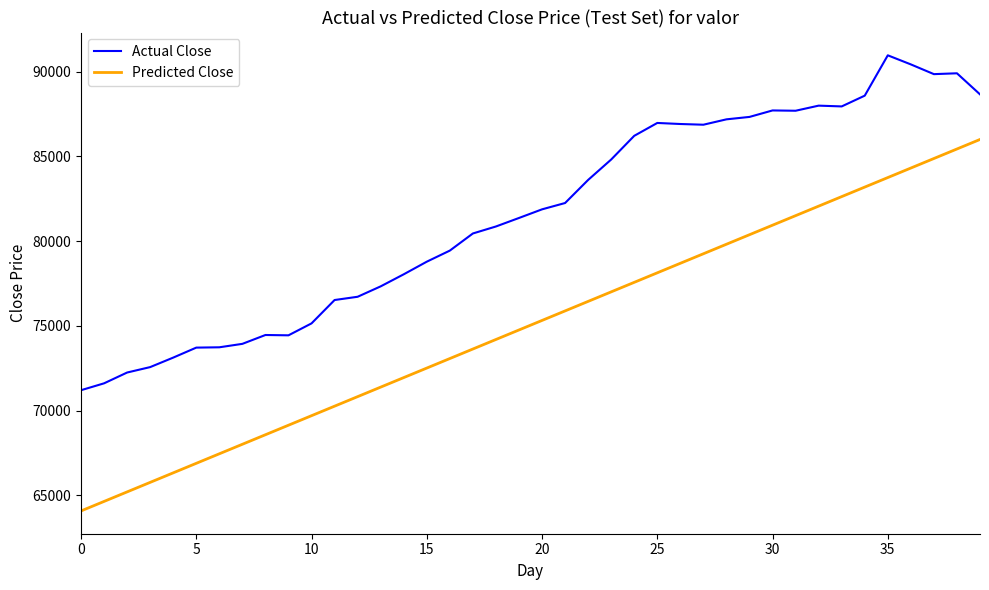

What are all the series names shown in the legend?

Actual Close, Predicted Close